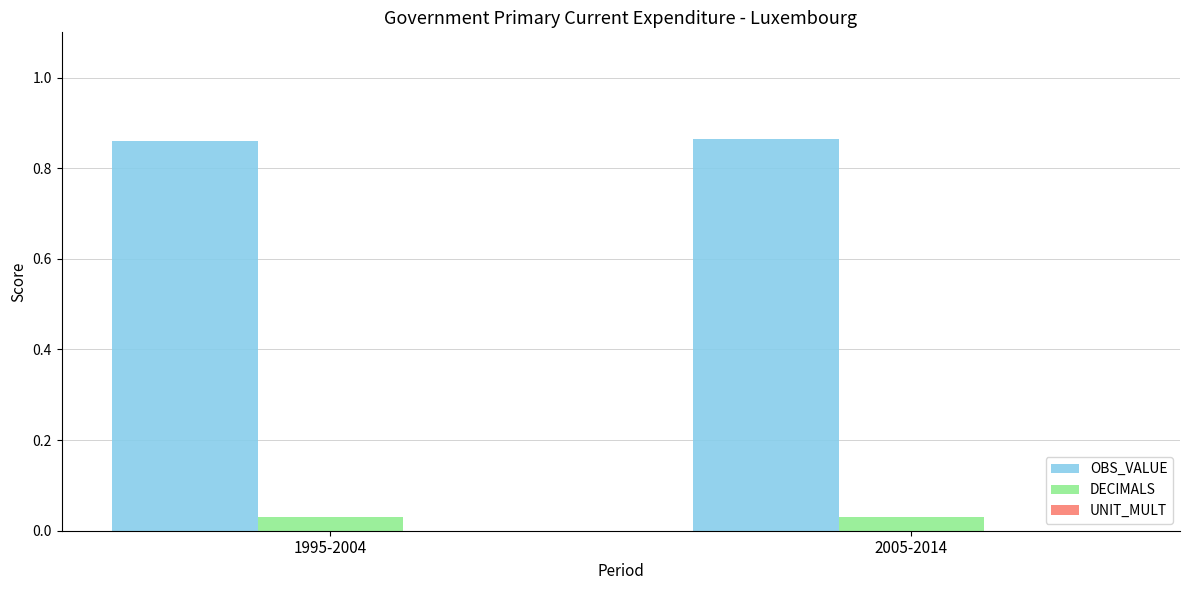

What is the sum of all OBS_VALUE values?

1.7